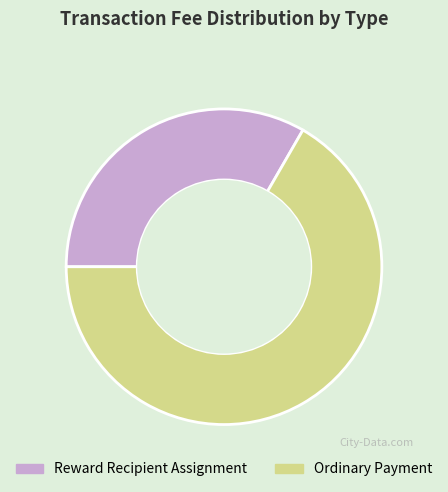

Is it true that Ordinary Payment is 67% of the pie?

True